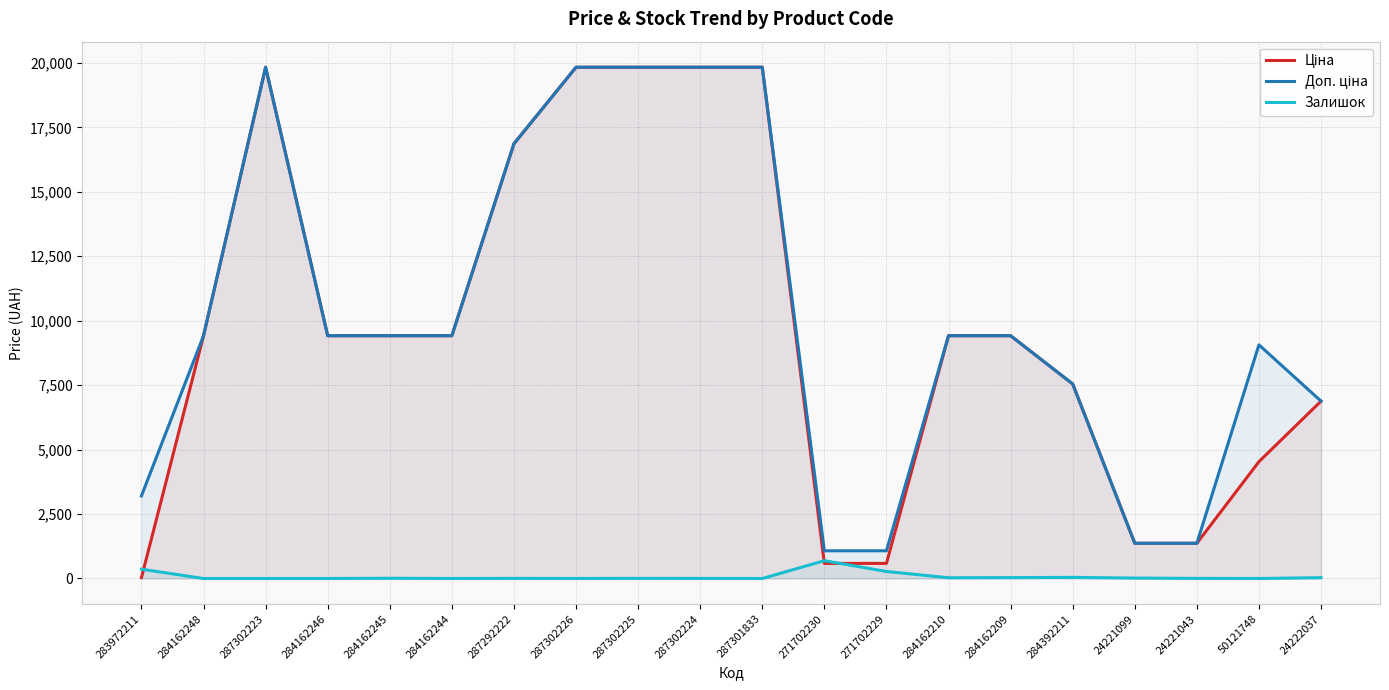

True or false: Залишок and Доп. ціна intersect in this chart.

False